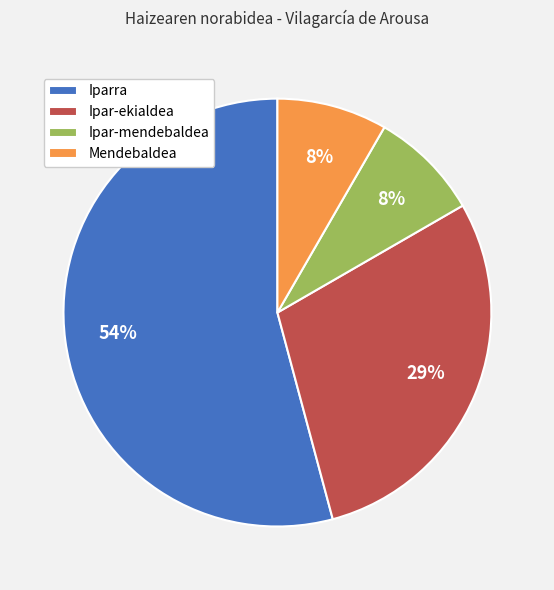

To the nearest percent, what percentage of the pie is Mendebaldea?

8%